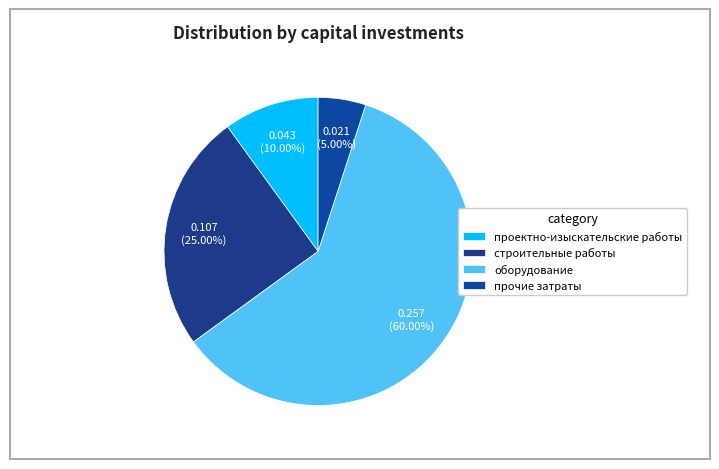

To the nearest percent, what is the difference between the оборудование and прочие затраты slice percentages?

55%